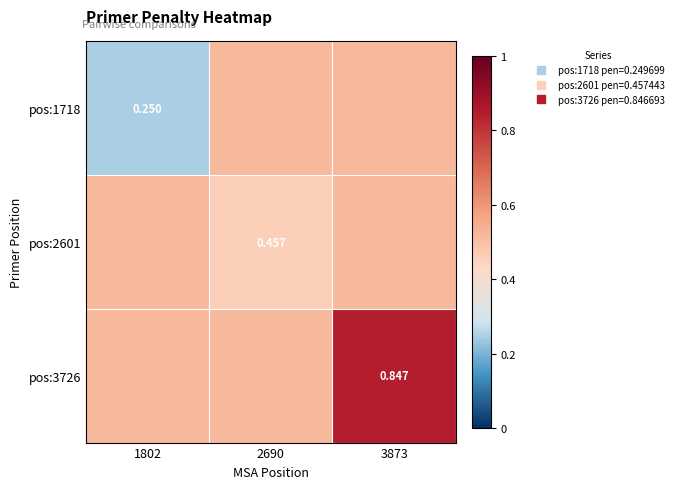

True or false: pos:2601 has a value of 0.5 at 2690.

True